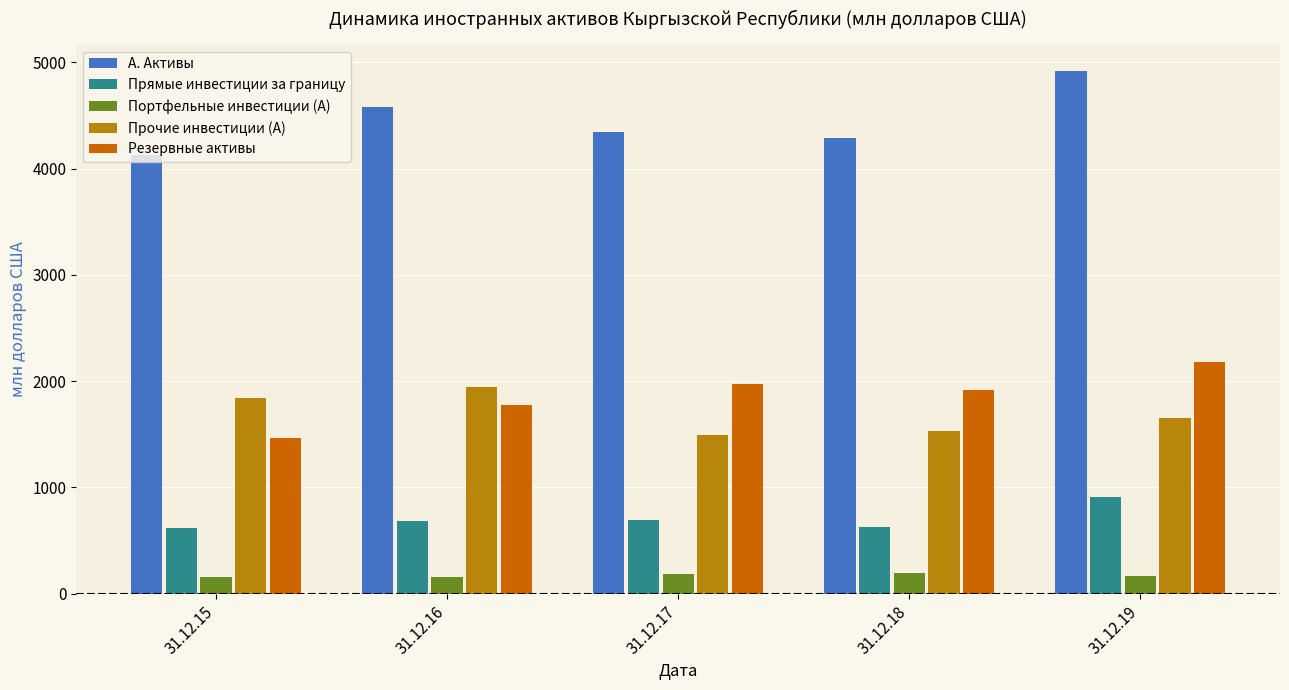

True or false: Резервные активы has a value of 1773.3 at 31.12.16.

True